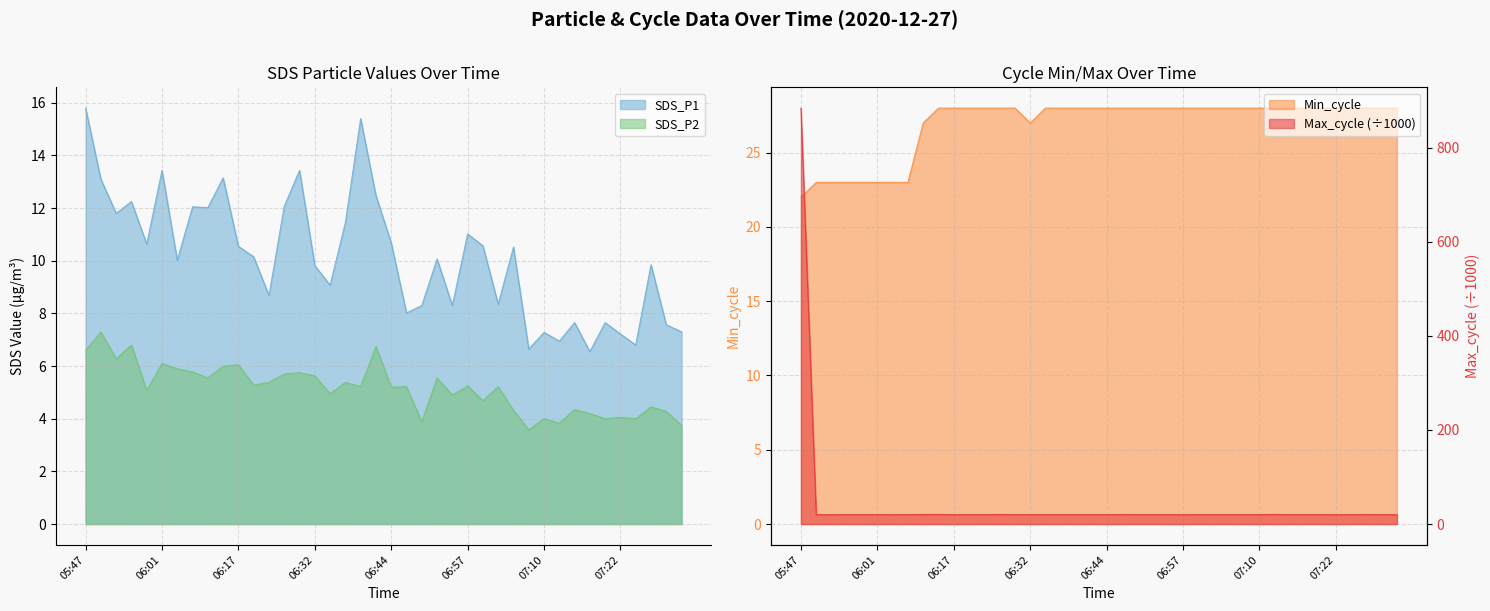

At which category is the sum across all series the highest?

05:47